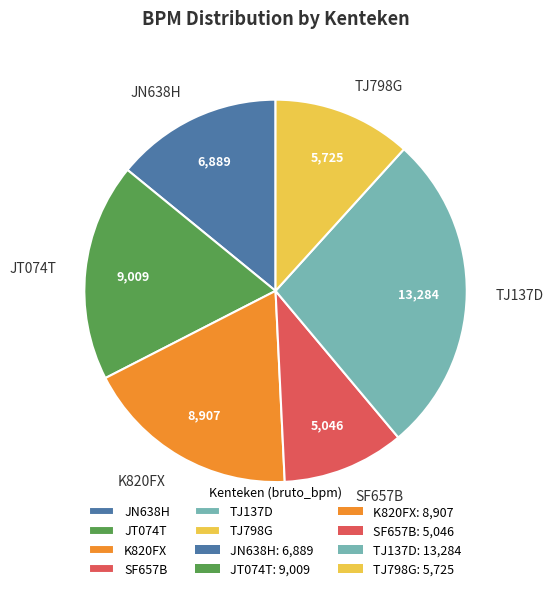

The TJ137D slice represents 34% of the pie. True or false?

False